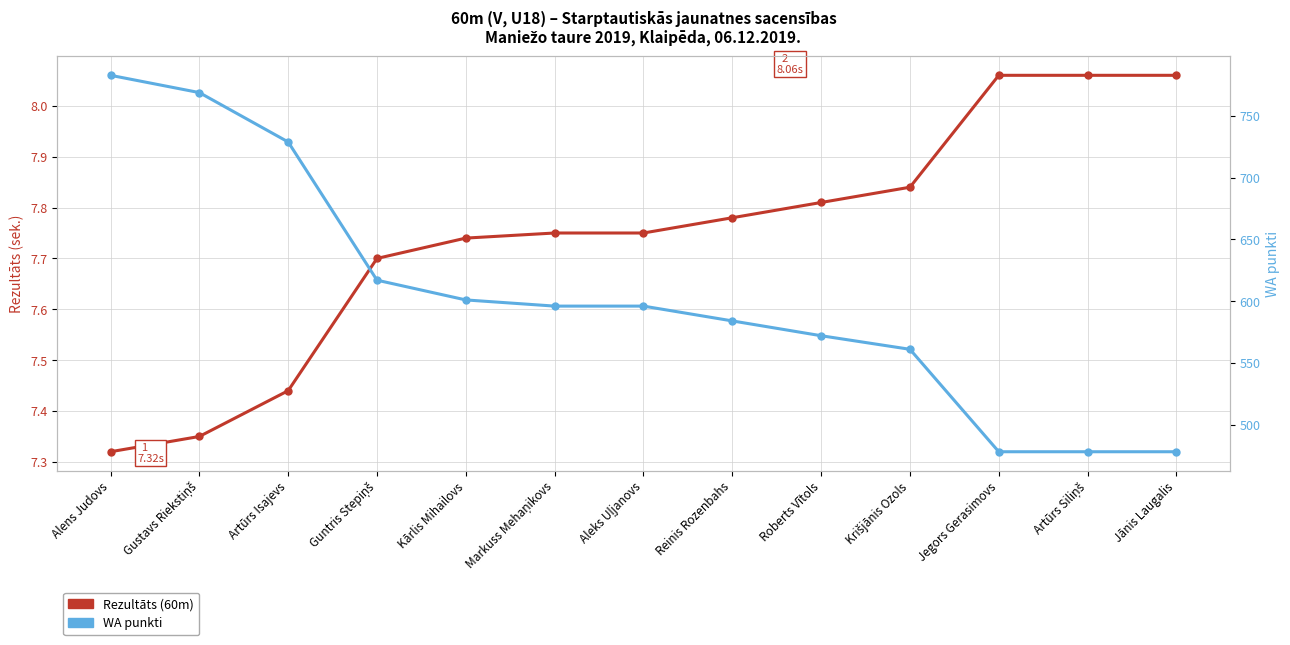

True or false: Rezultāts (60m) and WA punkti intersect in this chart.

False